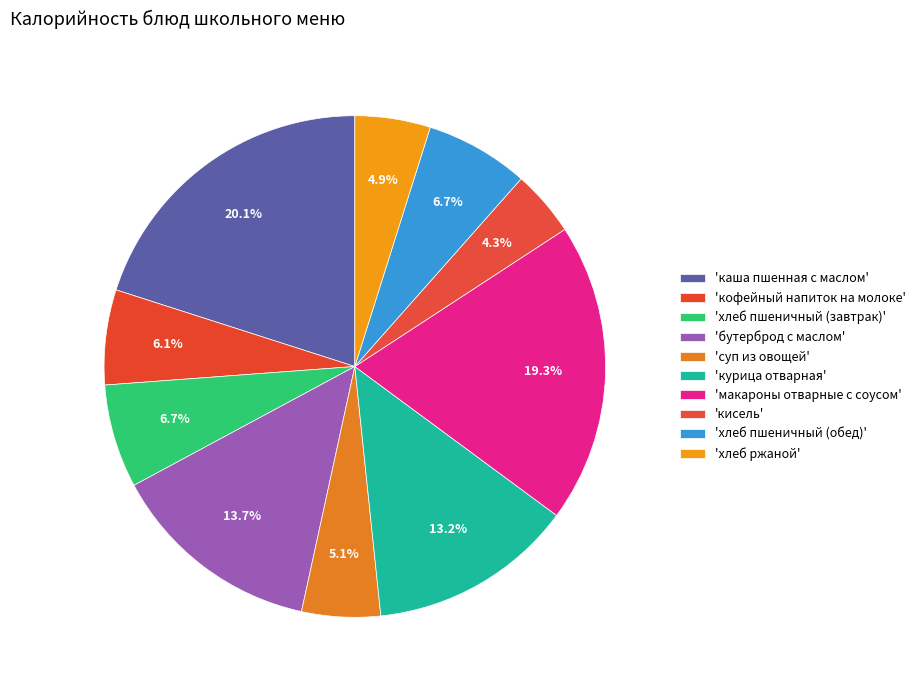

Count the number of slices in the pie.

10